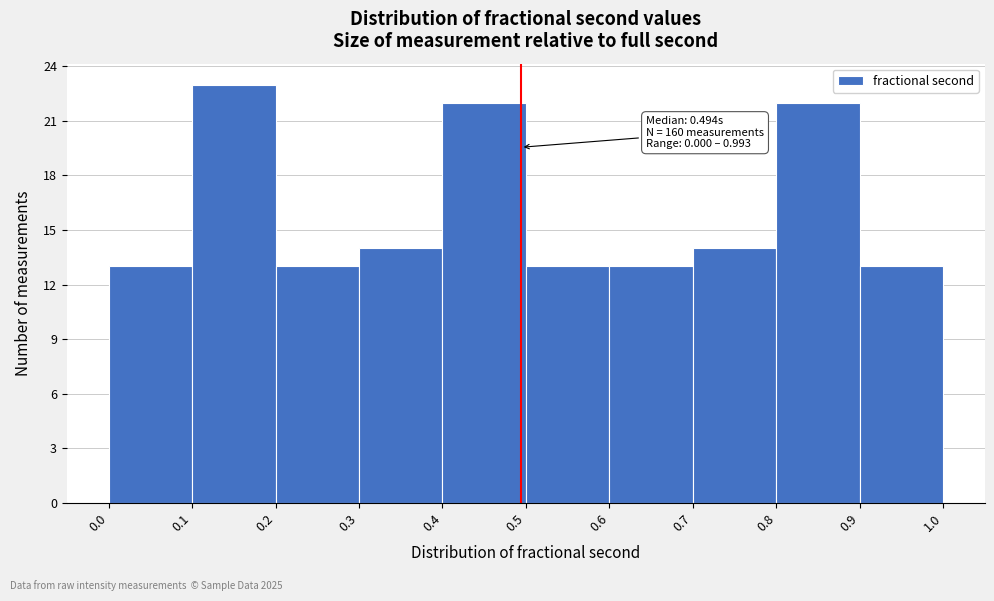

Which range on the x-axis has the tallest bar?

0.1 to 0.2